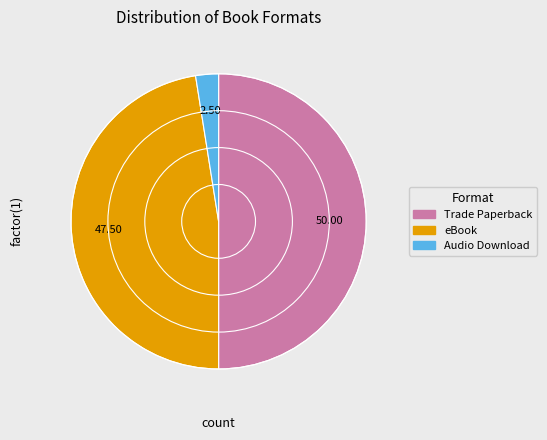

Combined, do eBook and Trade Paperback account for over 50%?

Yes